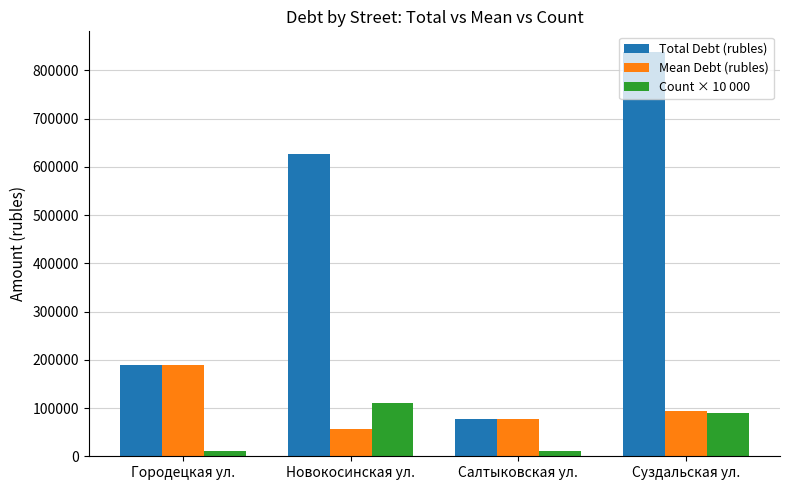

Which series has the widest spread of values?

Total Debt (rubles)